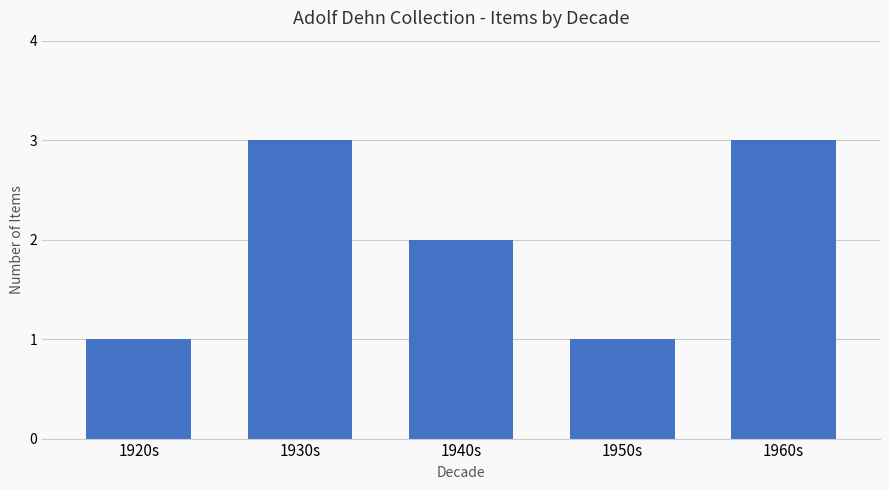

At which label does the data first exceed 2?

1930s